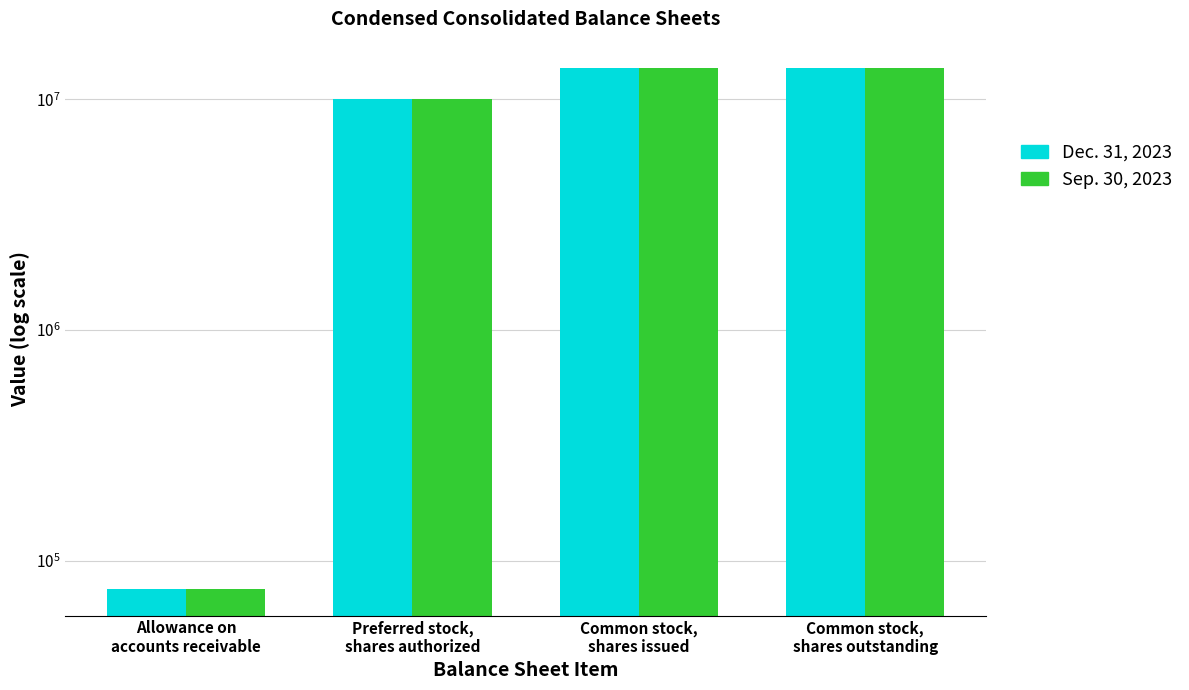

At how many categories does at least one series exceed 9253957?

3